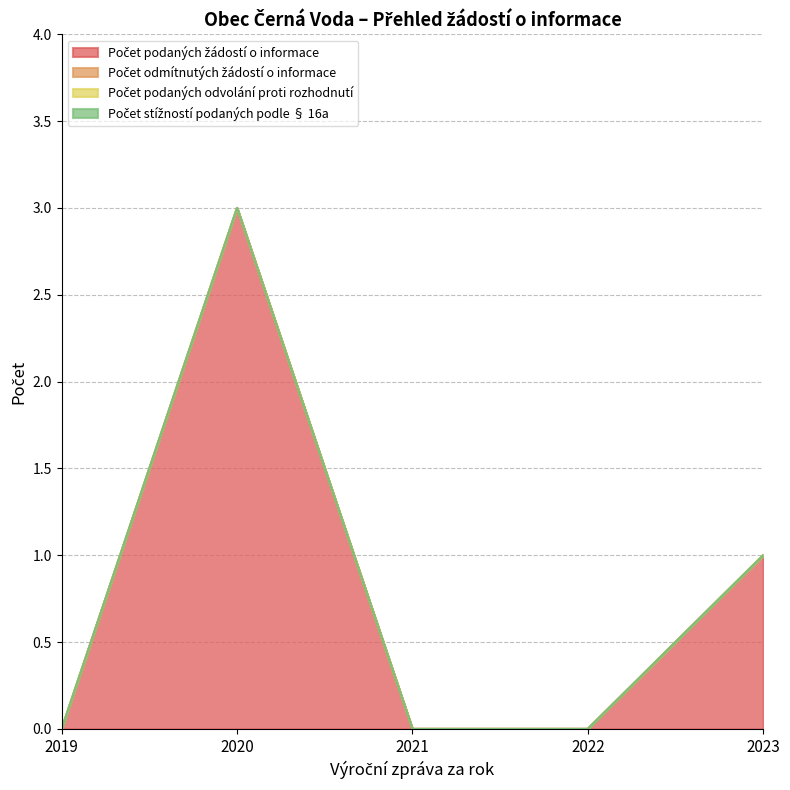

True or false: Počet stížností podaných podle § 16a and Počet odmítnutých žádostí o informace intersect in this chart.

False